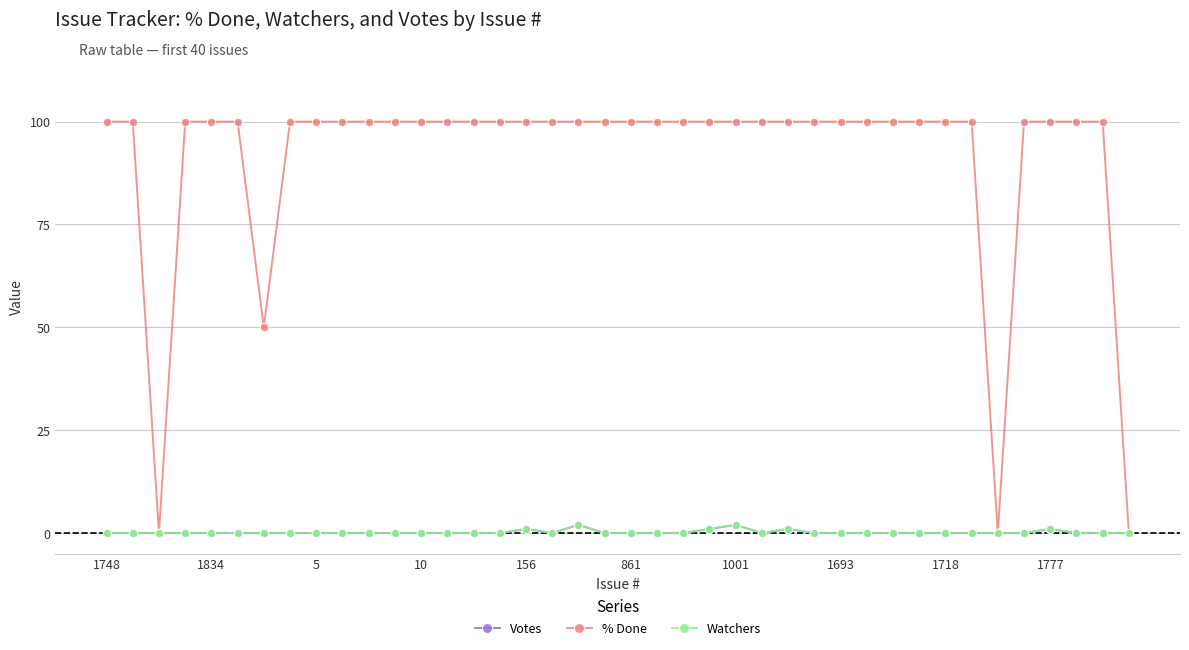

Is this an area chart (filled region under the line)?

No